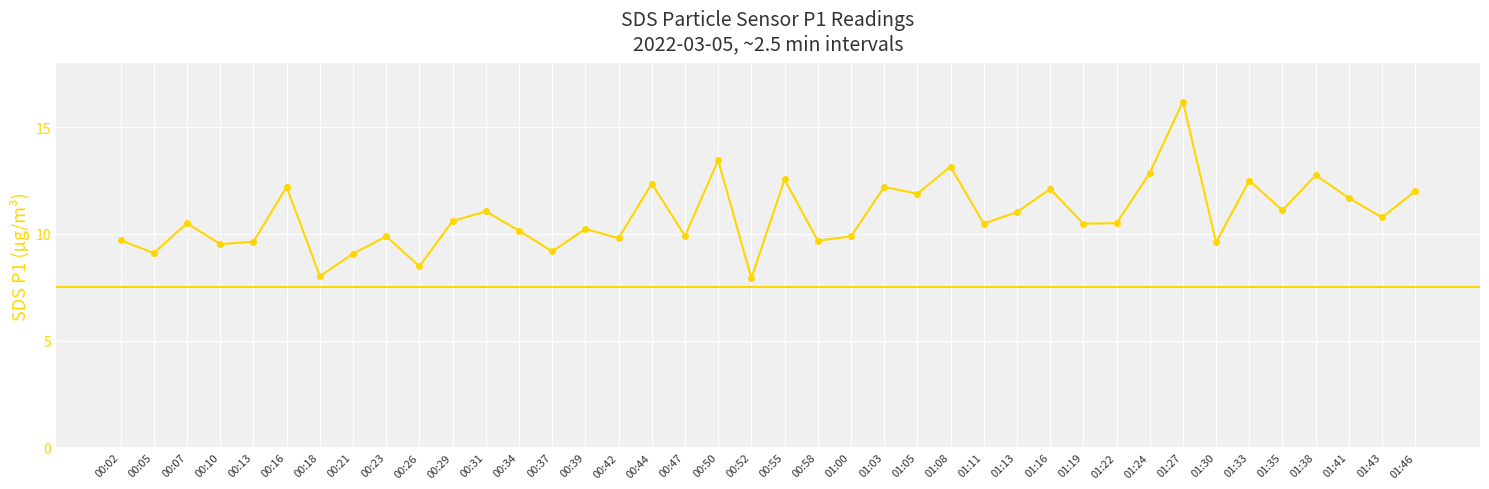

True or false: the data shows 10.5 at 01:19.

True